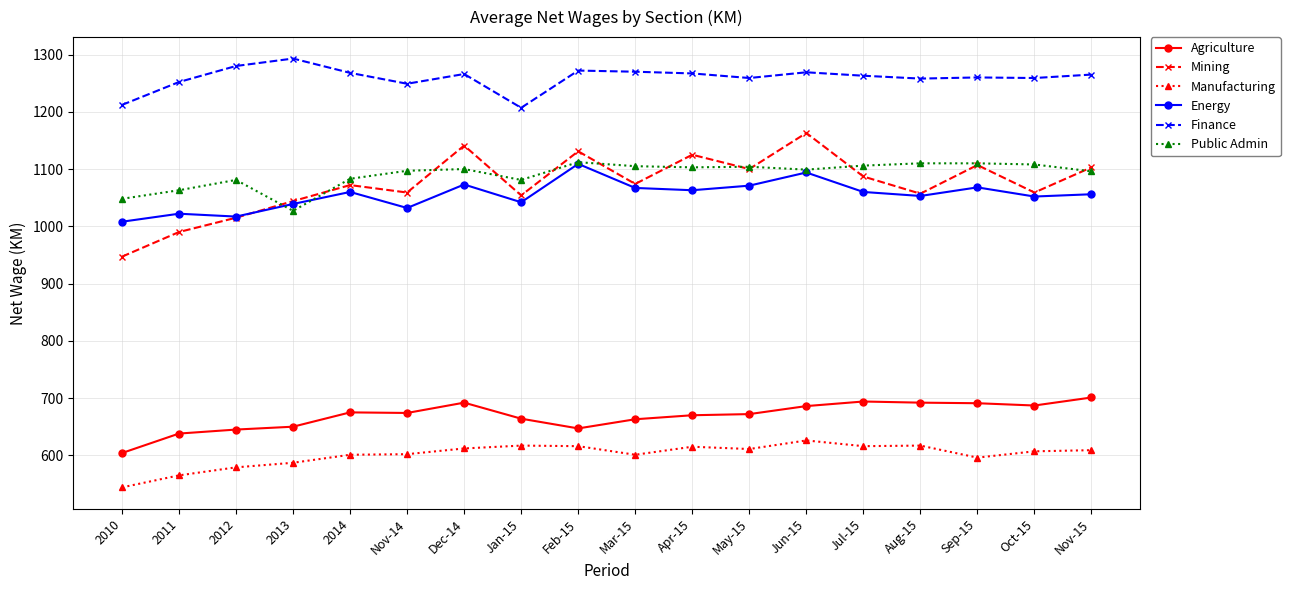

How many interior local valleys does the Mining series have?

6